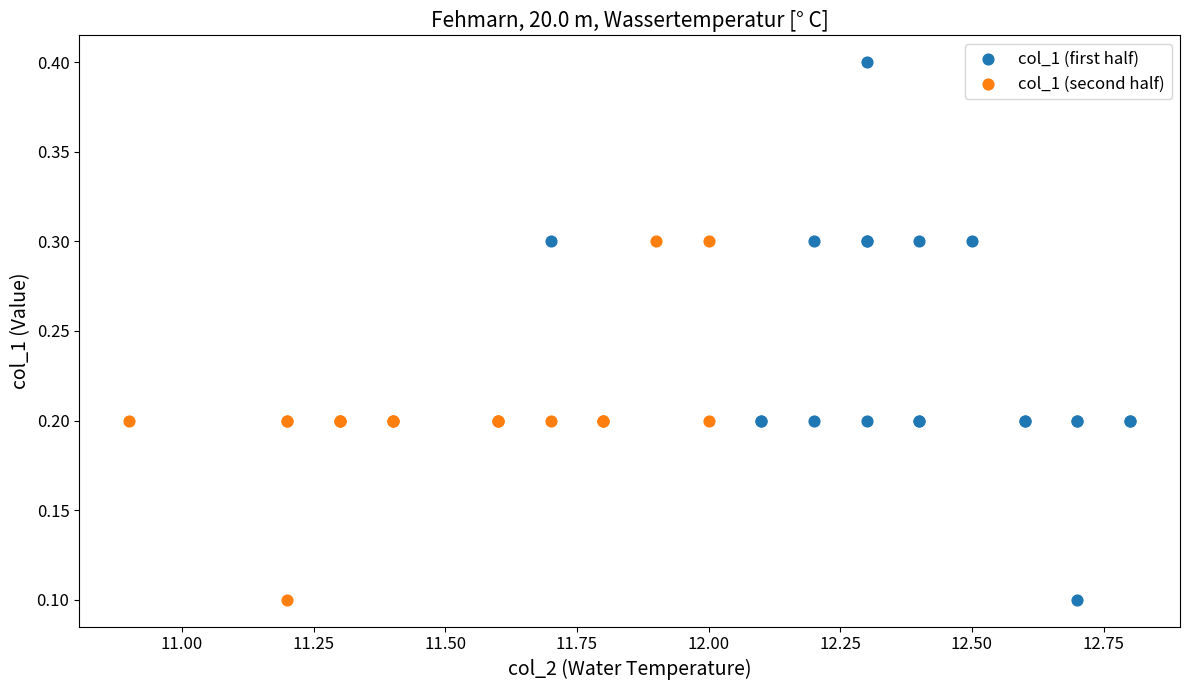

Which series contains the highest Y value?

col_1 (first half)